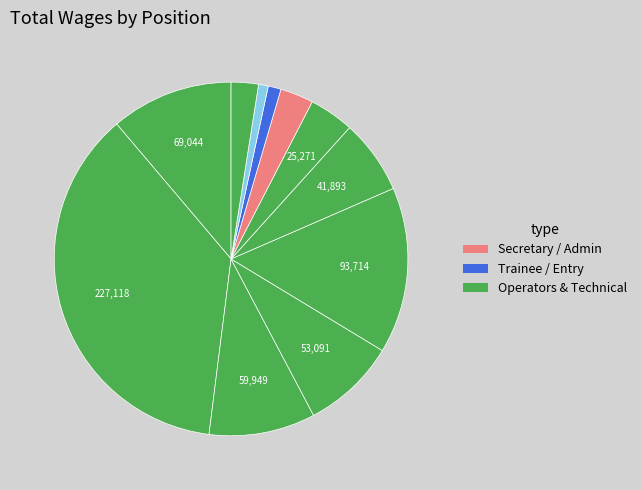

How many slices are in this pie chart?

11